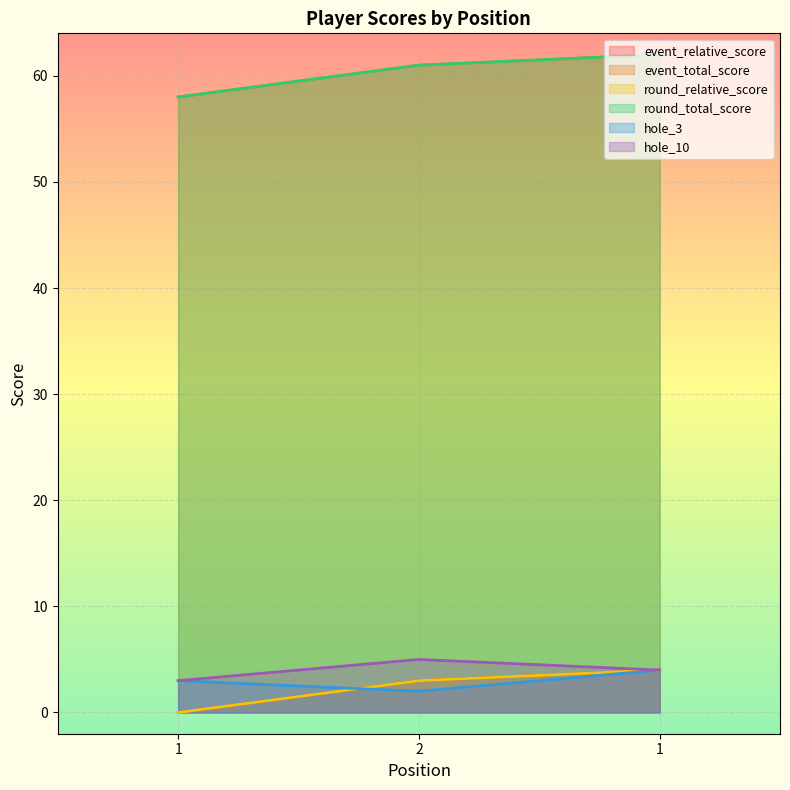

At which label does hole_10 reach its peak?

2